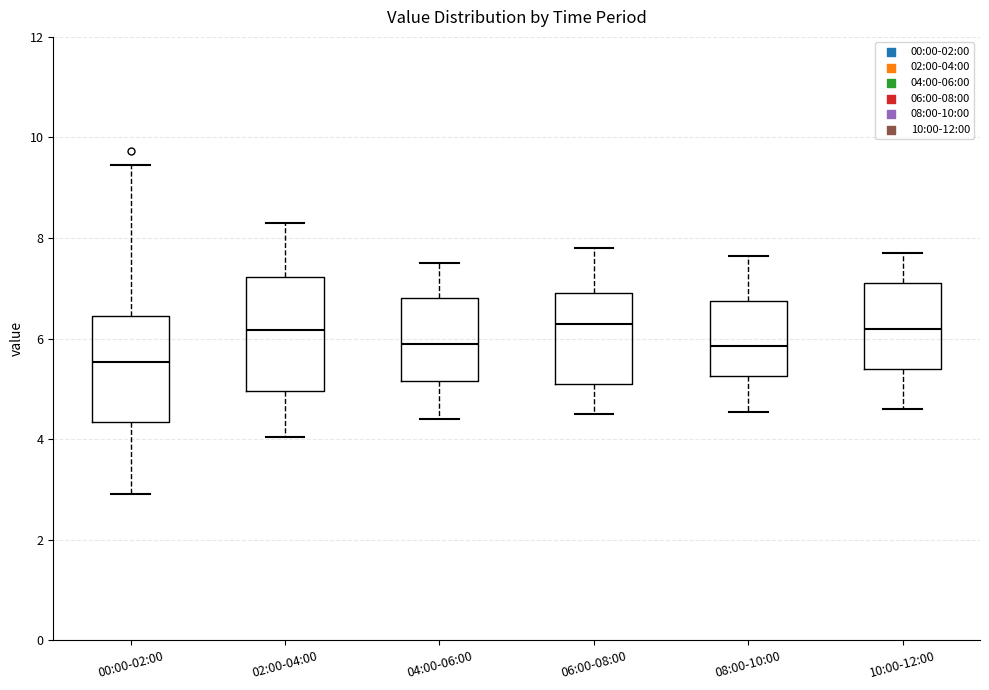

Reading left to right, transcribe this box plot: for each box, give where its median line is, the range the box spans, and where its two whiskers end, as read against the y-axis. The values are not printed on the chart, so give them approximately, as read against the axis.

00:00-02:00: median 5.6, box 4.4 to 6.4, whiskers 3.0 to 9.4
02:00-04:00: median 6.2, box 5.0 to 7.2, whiskers 4.0 to 8.4
04:00-06:00: median 6.0, box 5.2 to 6.8, whiskers 4.4 to 7.6
06:00-08:00: median 6.4, box 5.2 to 7.0, whiskers 4.6 to 7.8
08:00-10:00: median 5.8, box 5.2 to 6.8, whiskers 4.6 to 7.6
10:00-12:00: median 6.2, box 5.4 to 7.2, whiskers 4.6 to 7.8